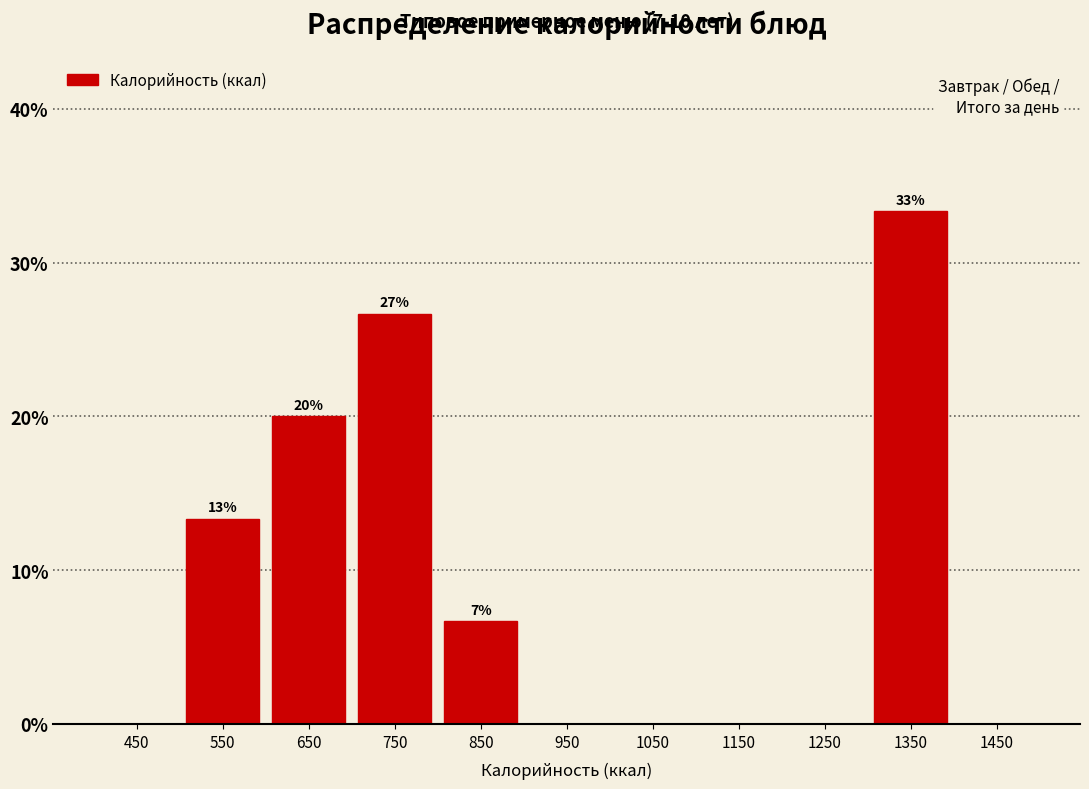

Over which range of the x-axis is the bar tallest?

1300 to 1400